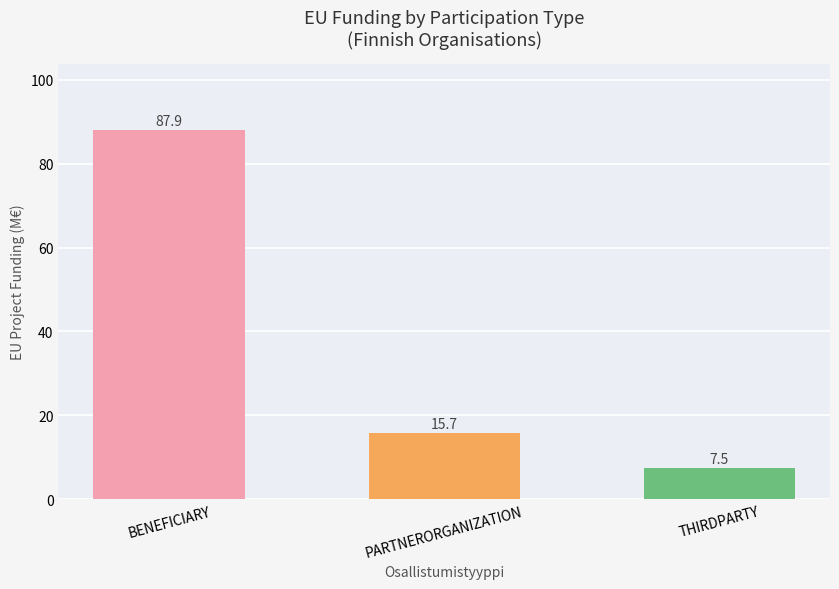

Where does the data first go above 15?

BENEFICIARY